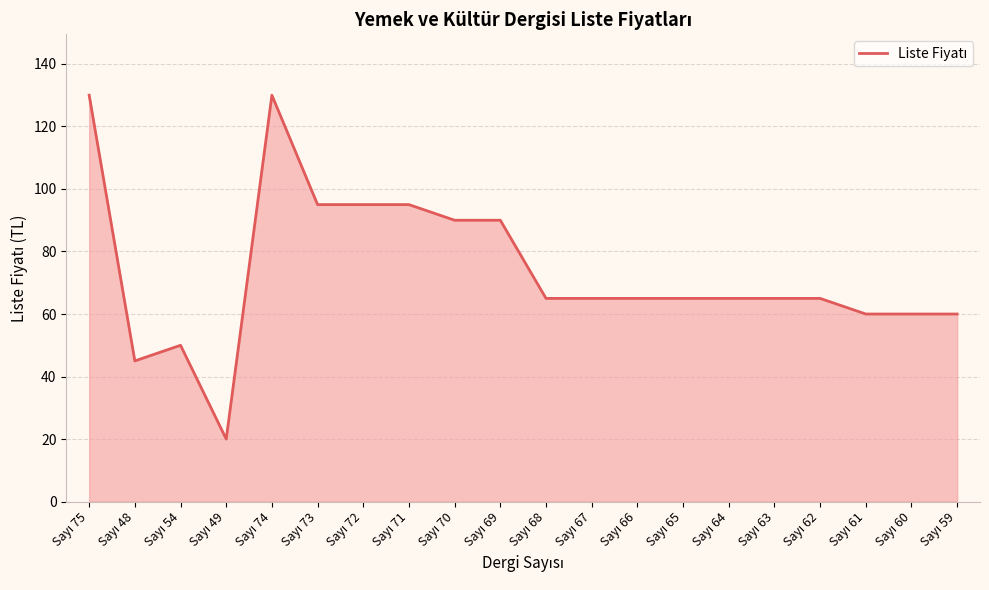

True or false: the data has more than 0 interior local peaks.

True